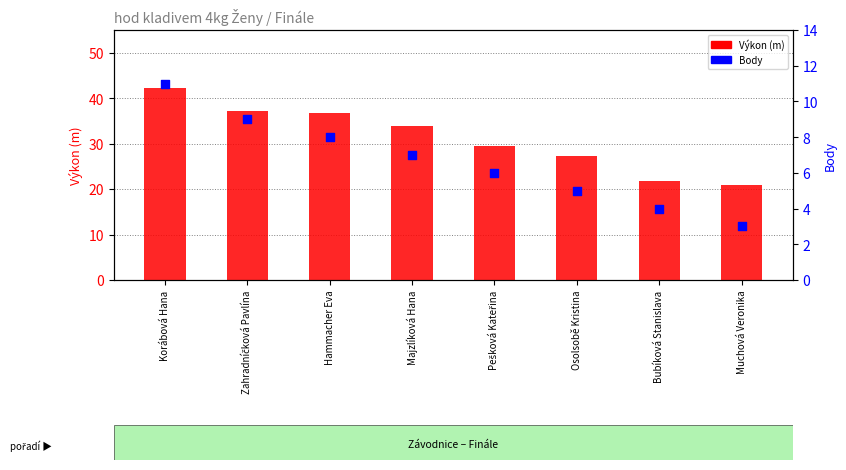

At how many categories does at least one series exceed 34?

3